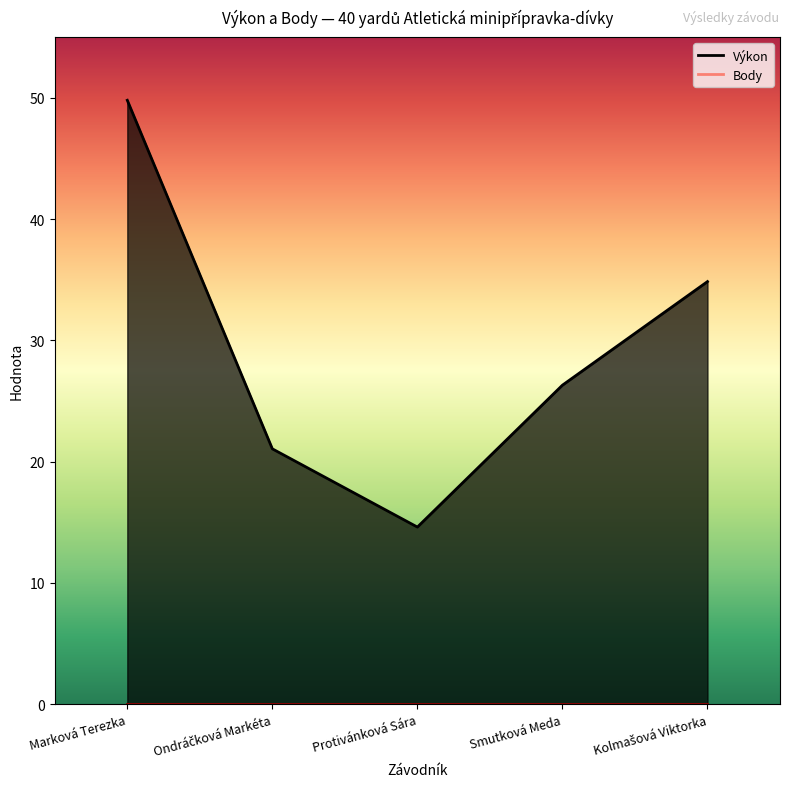

How many points are lower than both their immediate neighbors (excluding endpoints)?

1